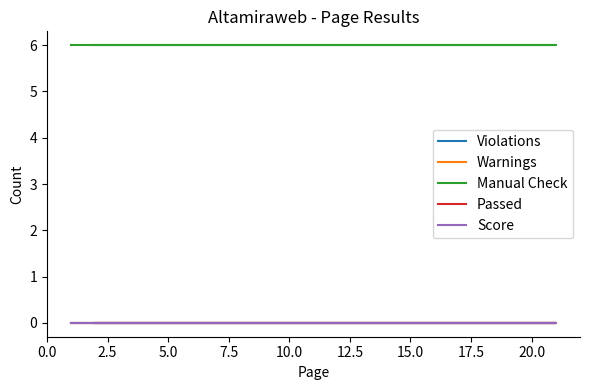

What is the greatest value displayed?

6